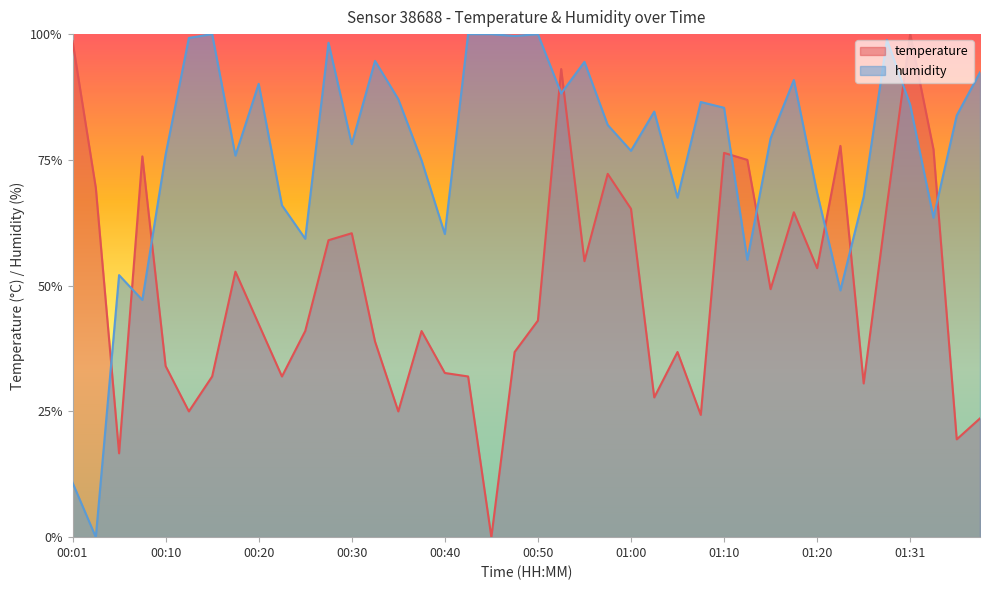

Reading left to right, extract all data points from this chart.

temperature: 1.0	0.7	0.2	0.8	0.3	0.2	0.3	0.5	0.4	0.3	0.4	0.6	0.6	0.4	0.2	0.4	0.3	0.3	0.0	0.4	0.4	0.9	0.5	0.7	0.7	0.3	0.4	0.2	0.8	0.7	0.5	0.6	0.5	0.8	0.3	0.7	1.0	0.8	0.2	0.2
humidity: 0.1	0.0	0.5	0.5	0.8	1.0	1.0	0.8	0.9	0.7	0.6	1.0	0.8	0.9	0.9	0.7	0.6	1.0	1.0	1.0	1.0	0.9	0.9	0.8	0.8	0.8	0.7	0.9	0.9	0.6	0.8	0.9	0.7	0.5	0.7	1.0	0.9	0.6	0.8	0.9